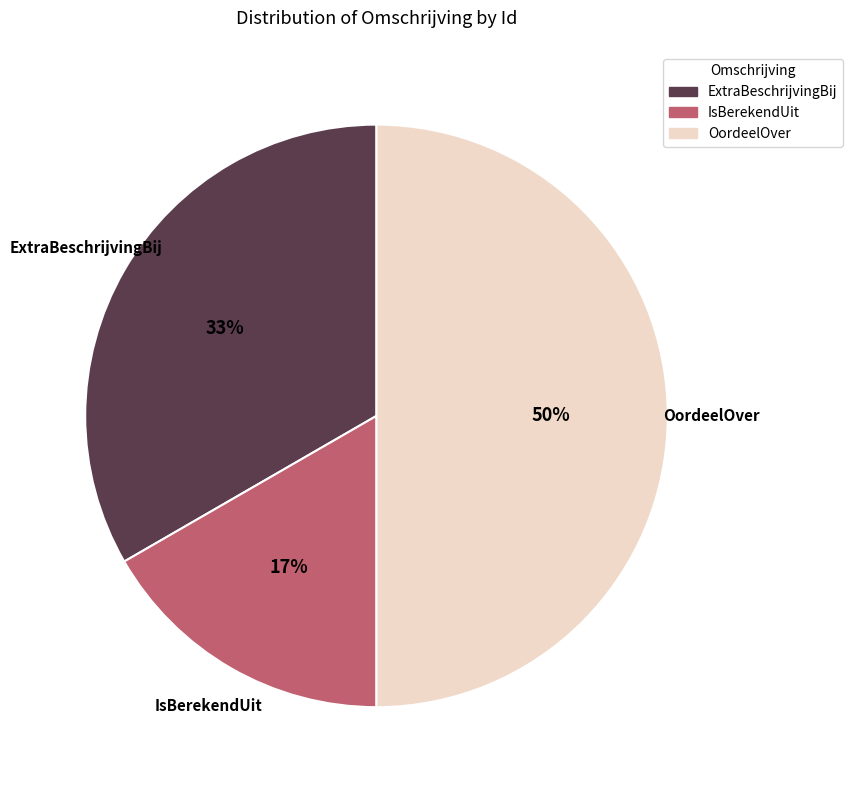

How many slices are in this pie chart?

3